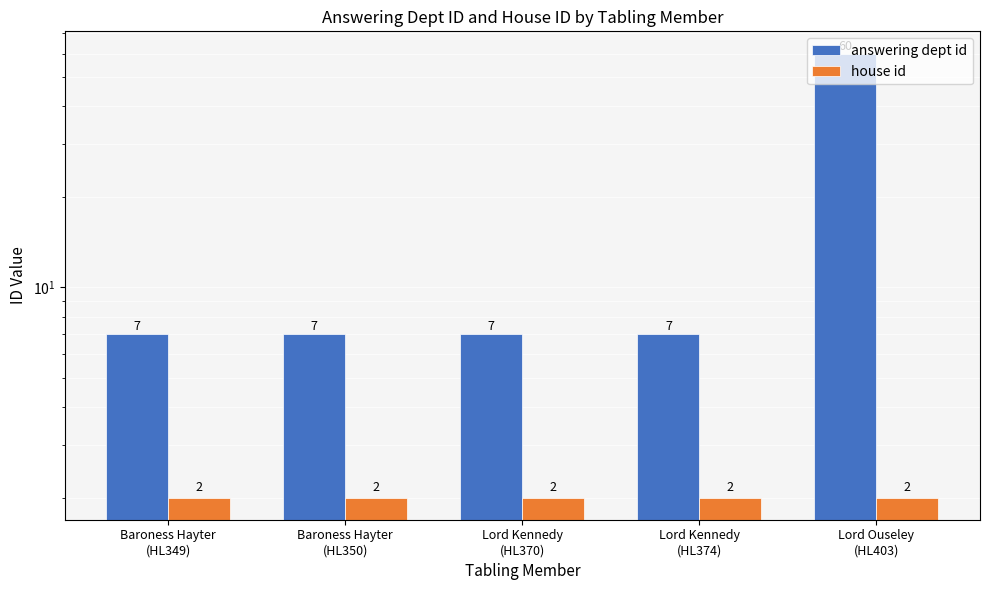

How many categories are shown in the chart?

5